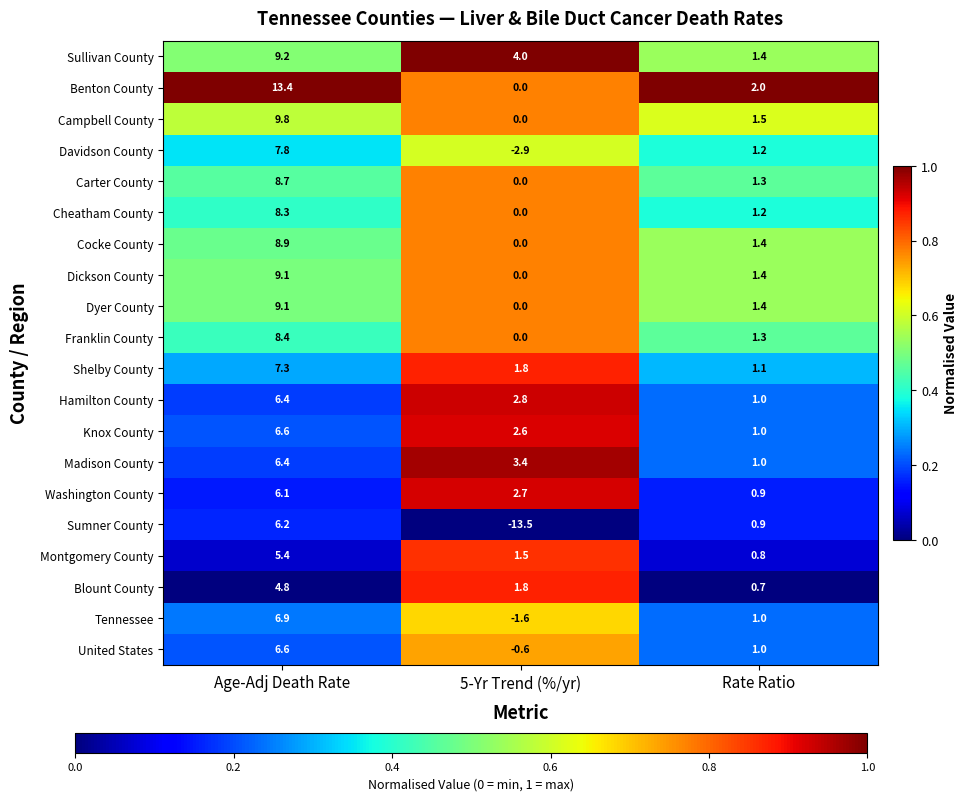

What is the difference between the Tennessee values at Rate Ratio and Age-Adj Death Rate?

5.9